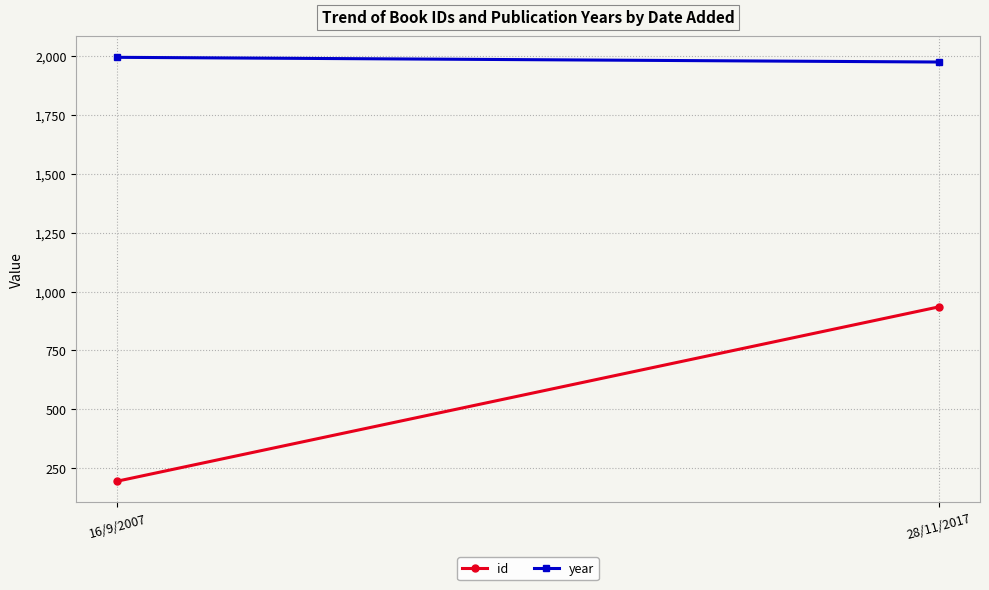

Reading left to right, extract all data points from this chart.

id: 194	935
year: 1996	1976